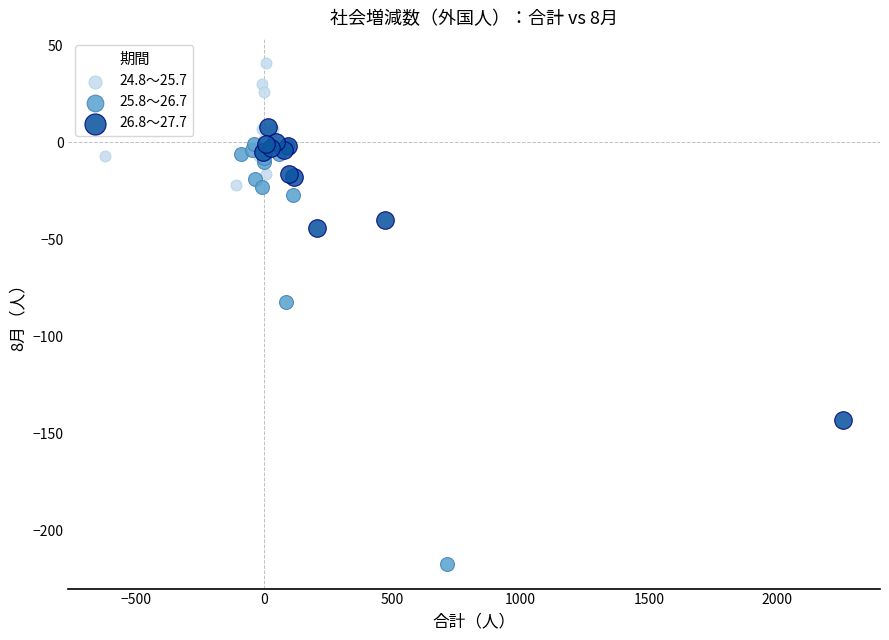

Which series has the largest Y range (max minus min)?

25.8～26.7